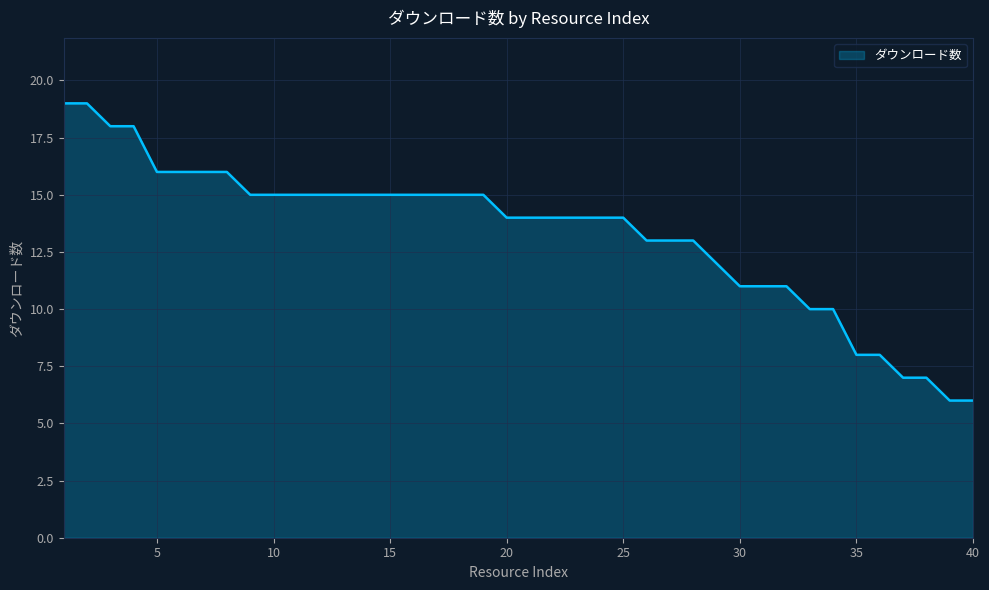

What is the minimum value shown in the chart?

6